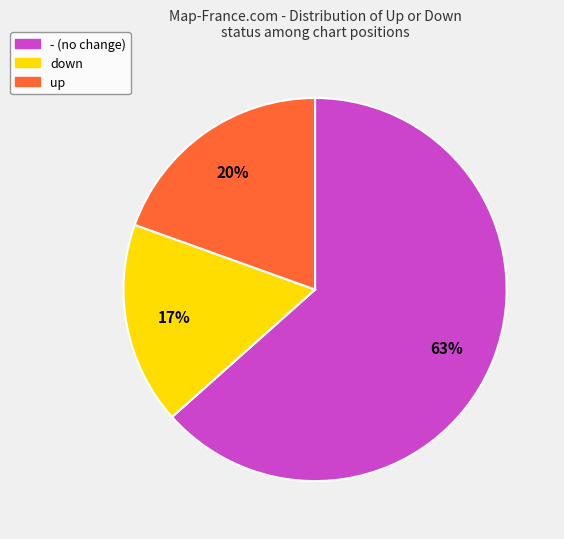

To the nearest percent, what is the combined percentage of - and up?

83%